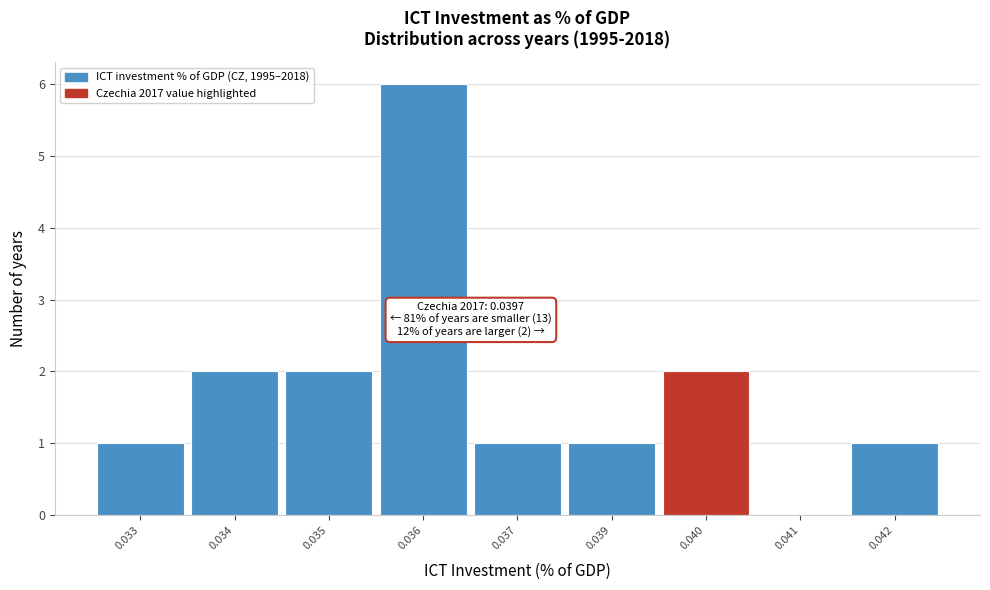

Reading right to left, extract all data points from this chart.

0.042=1	0.041=0	0.040=2	0.039=1	0.037=1	0.036=6	0.035=2	0.034=2	0.033=1